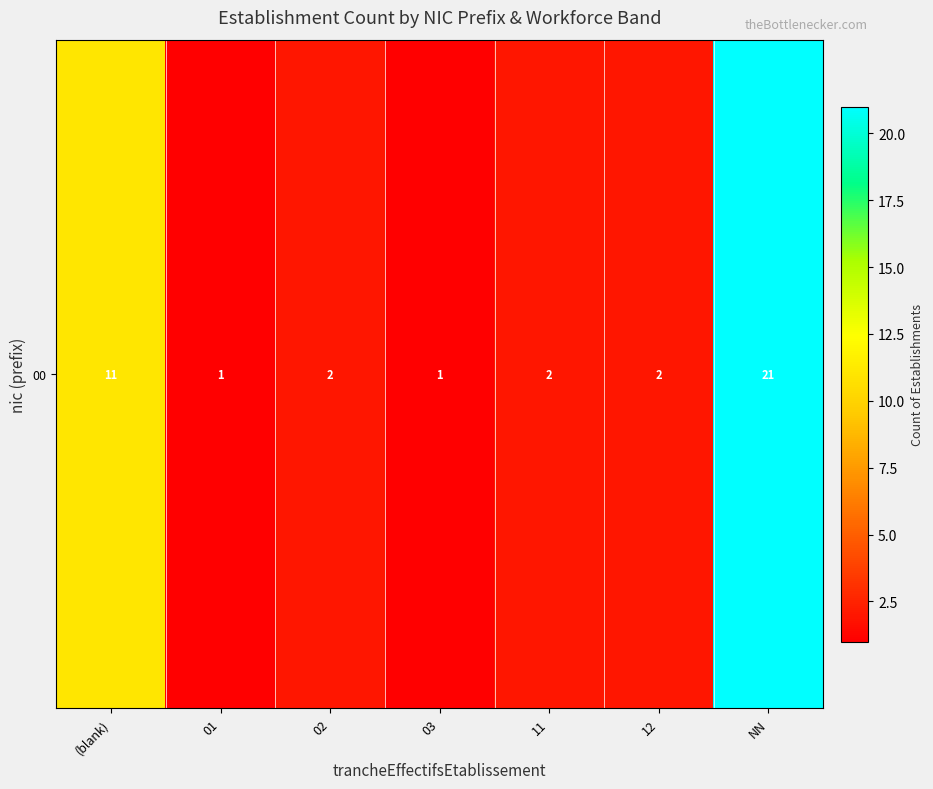

What is the difference between the maximum and minimum values?

20